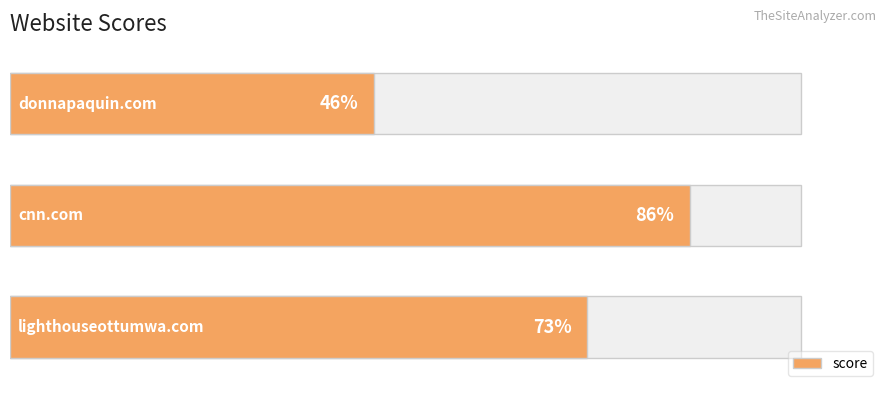

Reading left to right, extract all data points from this chart.

0=46	1=86	2=73